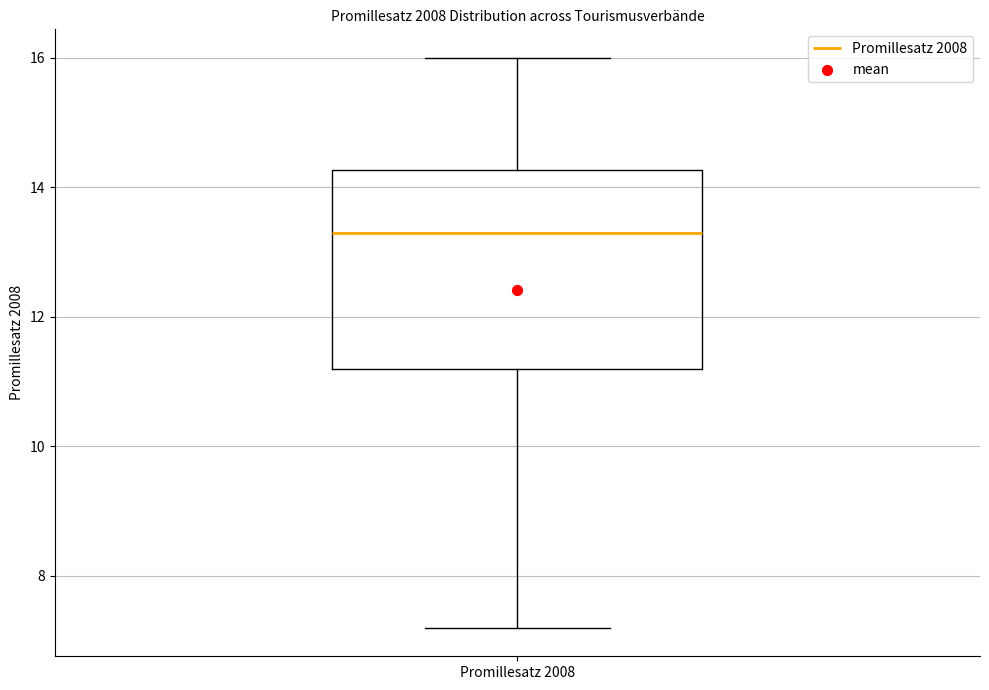

Transcribe this box plot: give where the median line is, the range the box spans, and where the two whiskers end, as read against the y-axis. The values are not printed on the chart, so give them approximately, as read against the axis.

median 13.4, box 11.2 to 14.2, whiskers 7.2 to 16.0